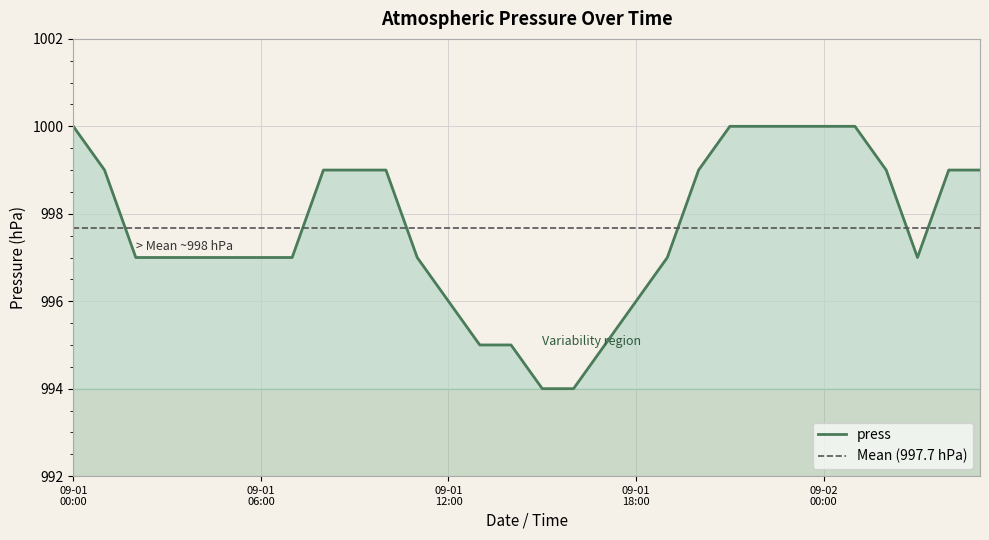

What is the sum of the values at 2014-09-01 01:00 and 2014-09-01 08:00?

1998